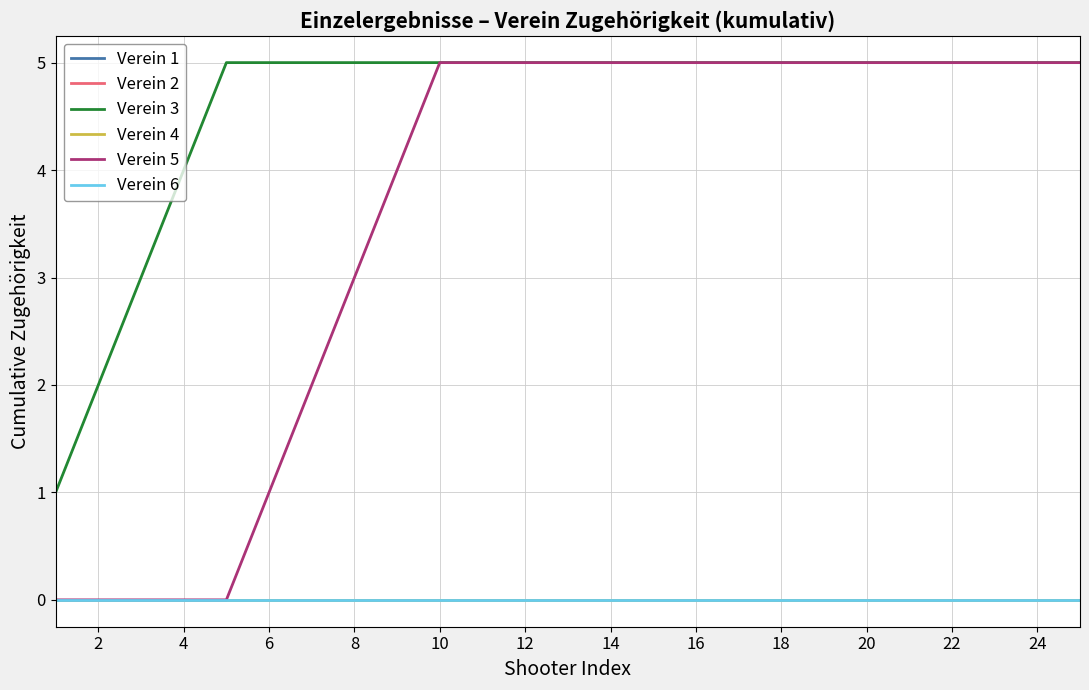

How many lines are shown in the chart?

6